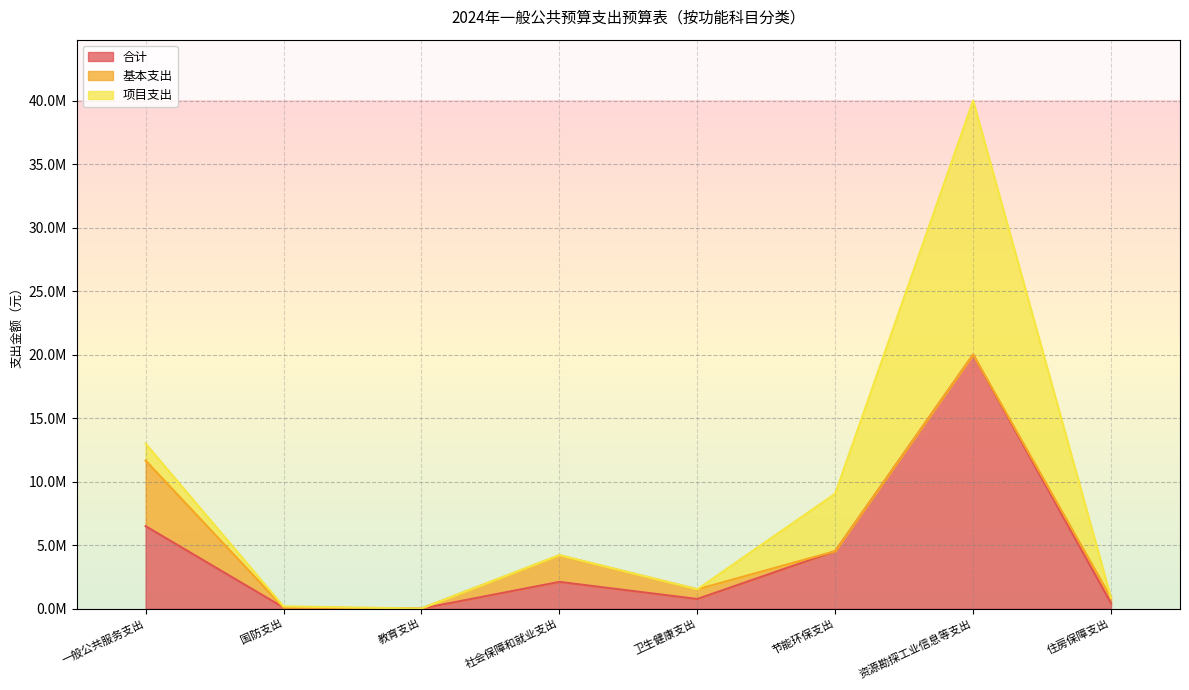

Which series changed the most between 教育支出 and 社会保障和就业支出?

合计